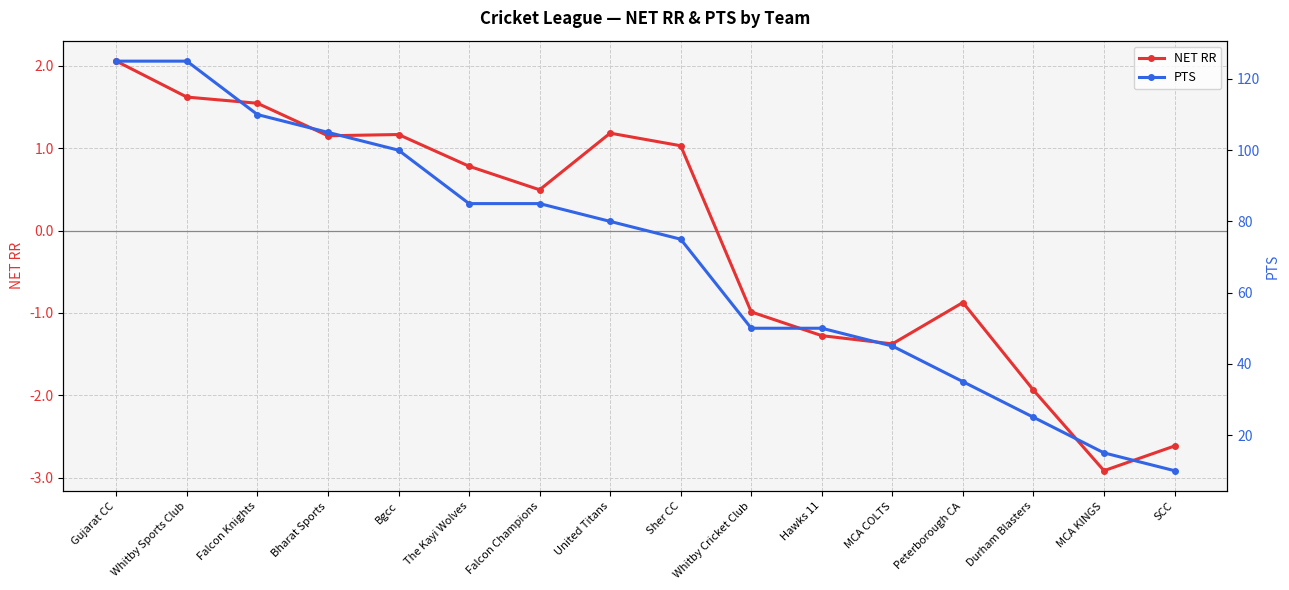

What position from the right is Sher CC?

8